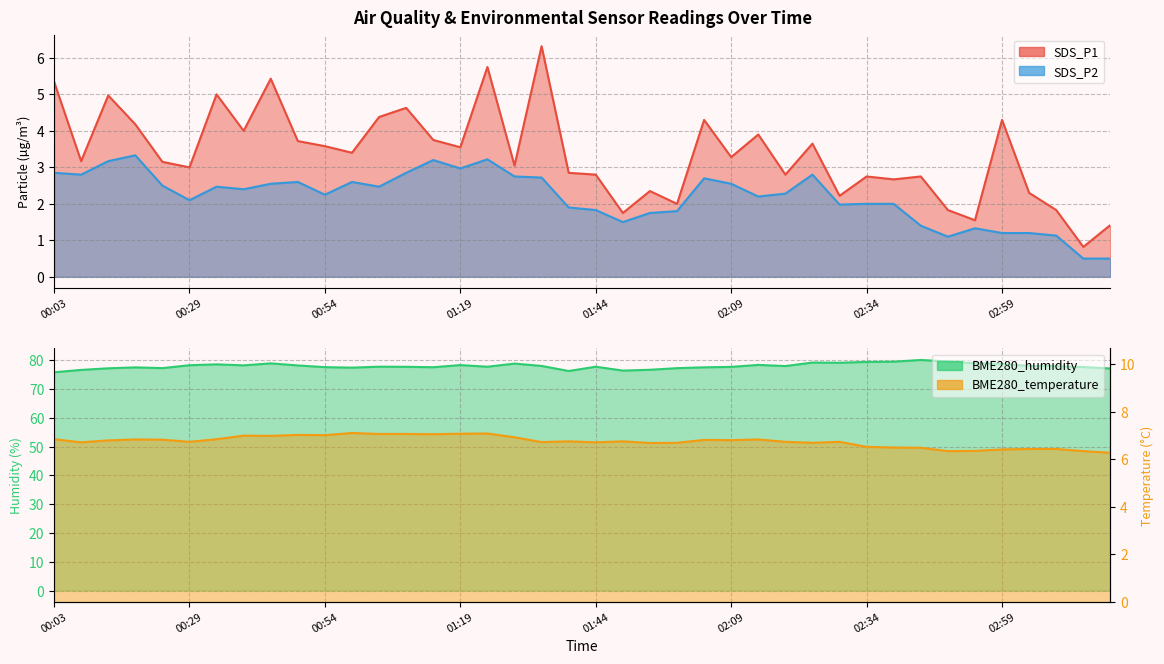

Rank the series at 03:09 from lowest to highest value.

SDS_P2, SDS_P1, BME280_temperature, BME280_humidity